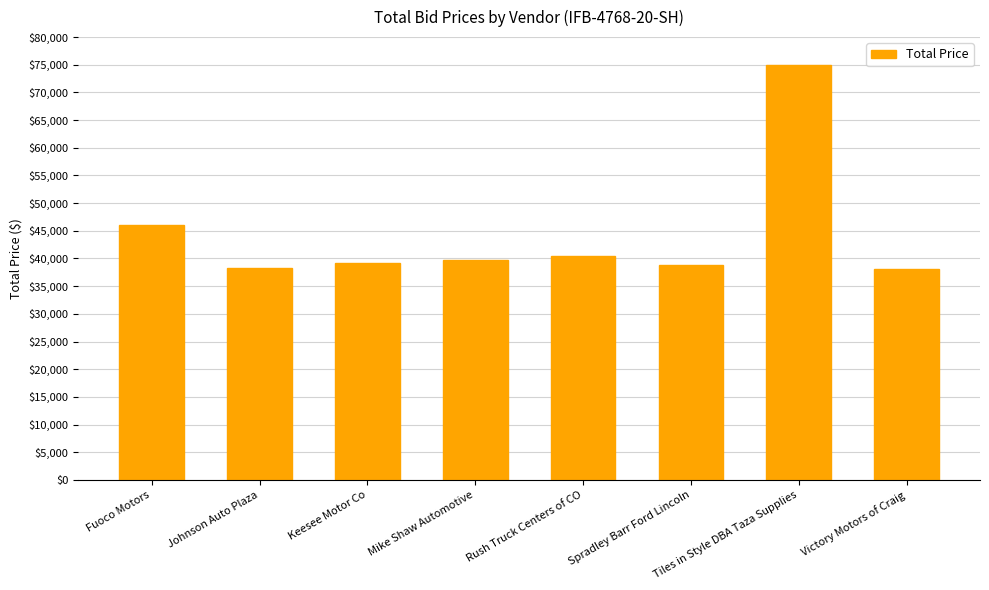

Which category has the highest value across all series?

Tiles in Style DBA Taza Supplies